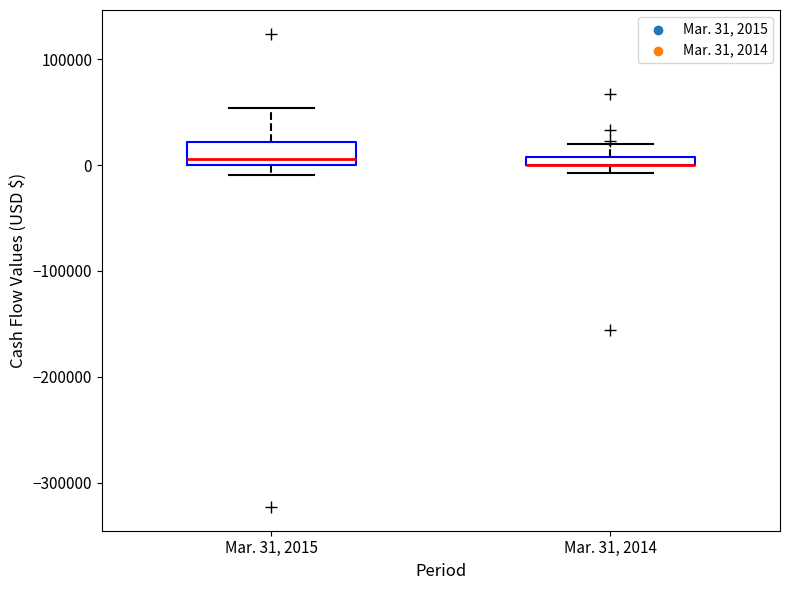

Comparing the boxes themselves (not the whiskers), which one is the tallest?

Mar. 31, 2015